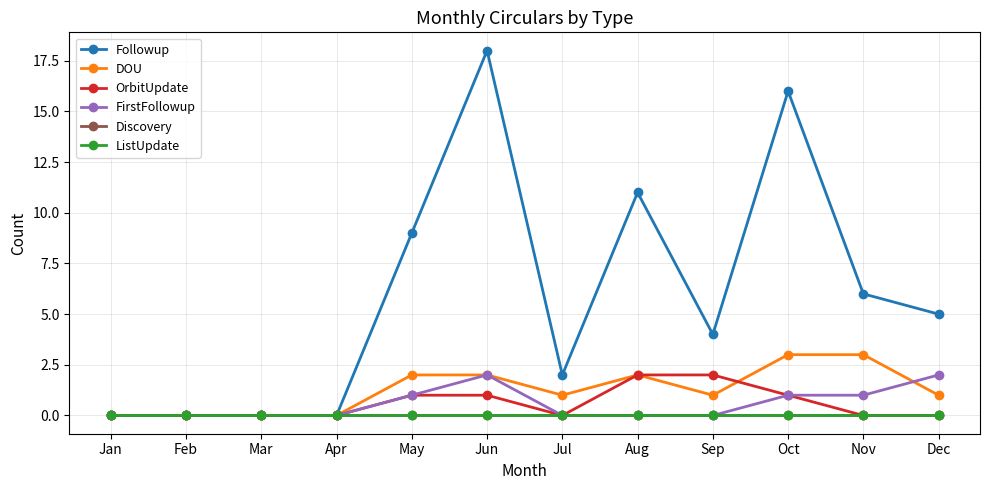

List the series in order of their peak value, highest first.

Followup, DOU, OrbitUpdate, FirstFollowup, Discovery, ListUpdate